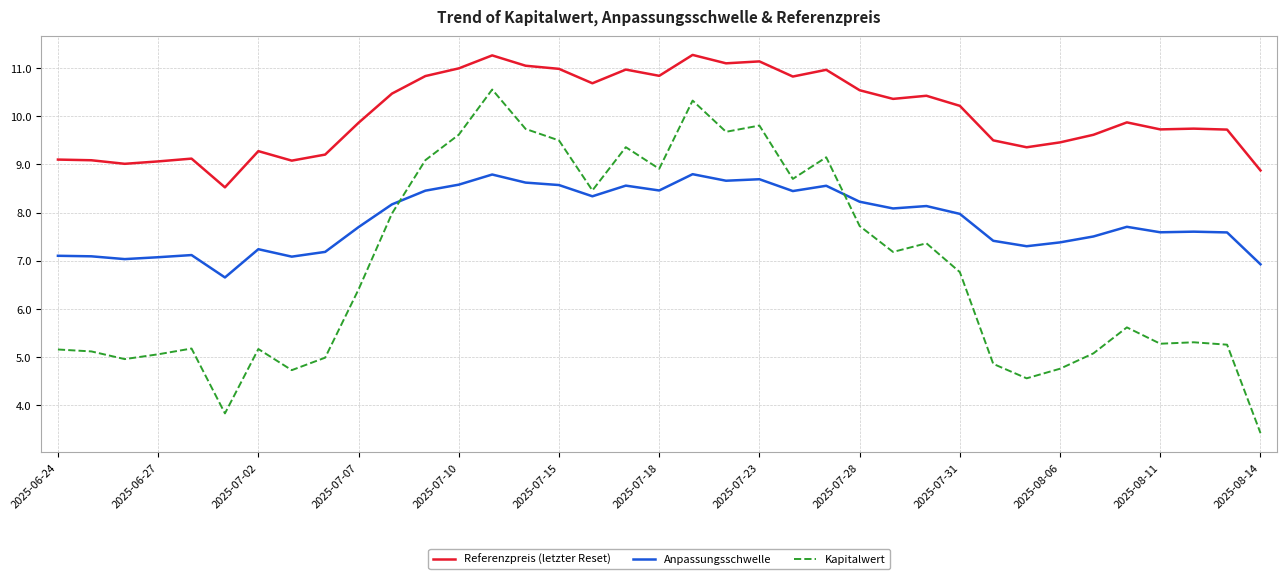

What are all the series names shown in the legend?

Referenzpreis (letzter Reset), Anpassungsschwelle, Kapitalwert